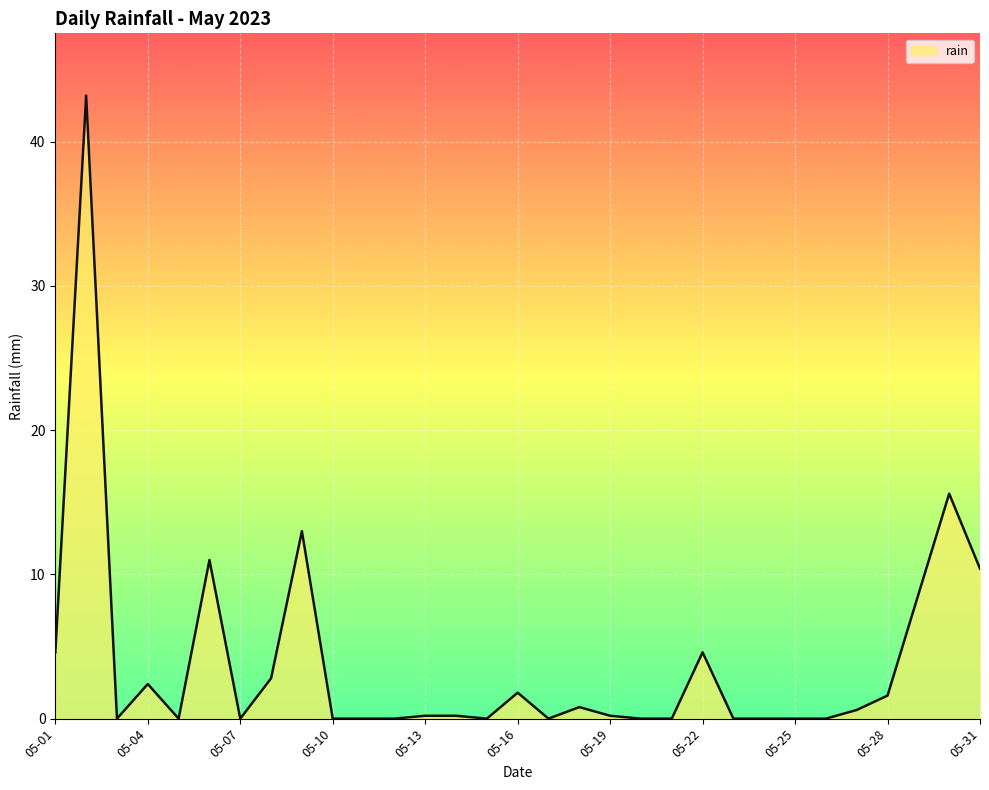

What is the maximum value shown in the chart?

43.2